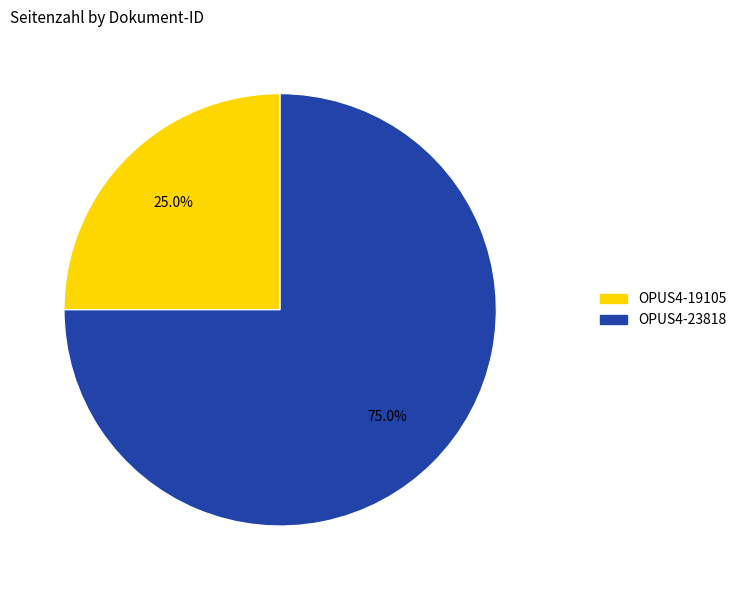

Is OPUS4-23818 the majority of the pie?

Yes